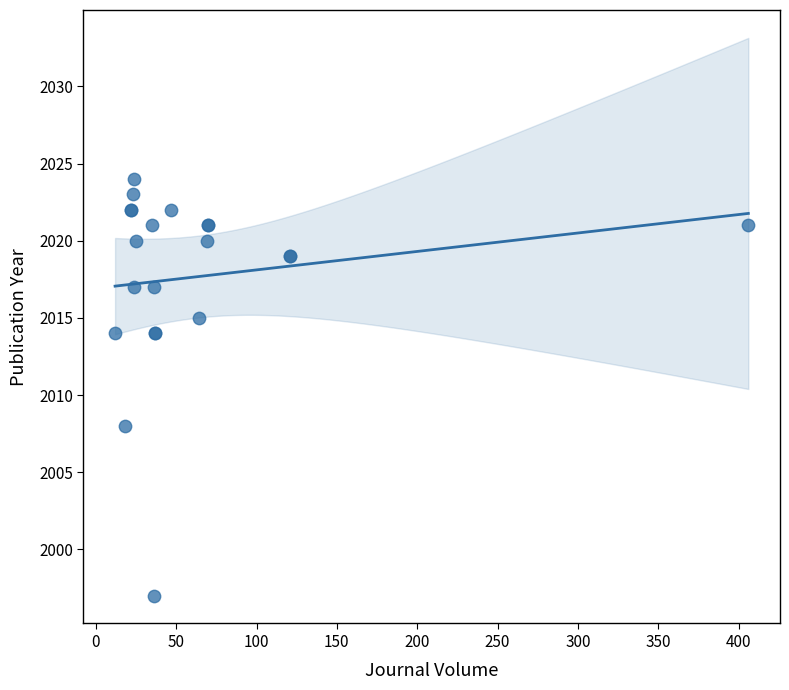

What Y value in the scatter plot is closest to 2010?

2008